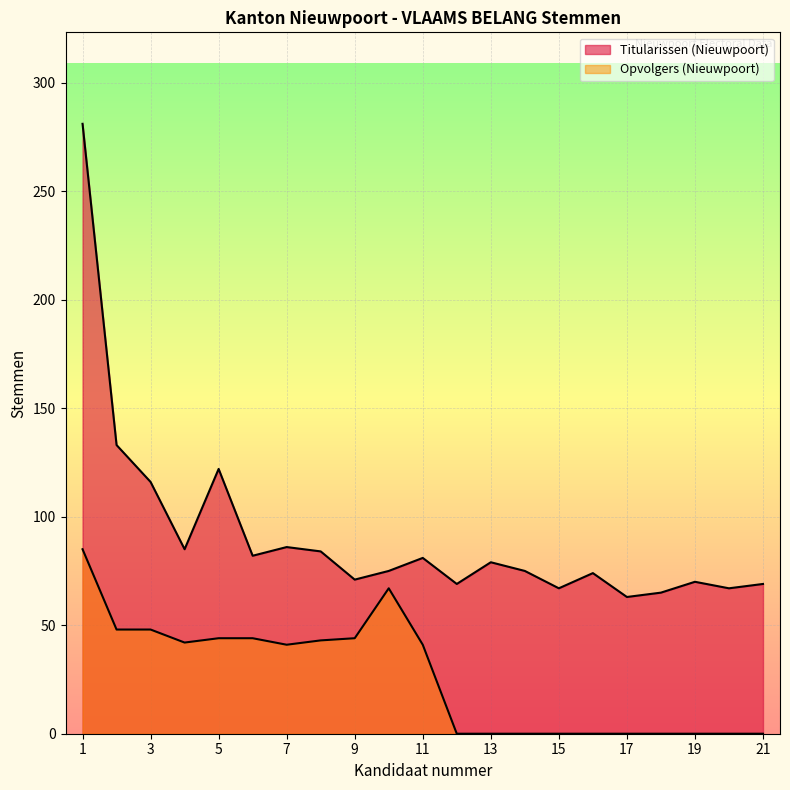

Rank the series at 21 from highest to lowest value.

Titularissen (Nieuwpoort), Opvolgers (Nieuwpoort)